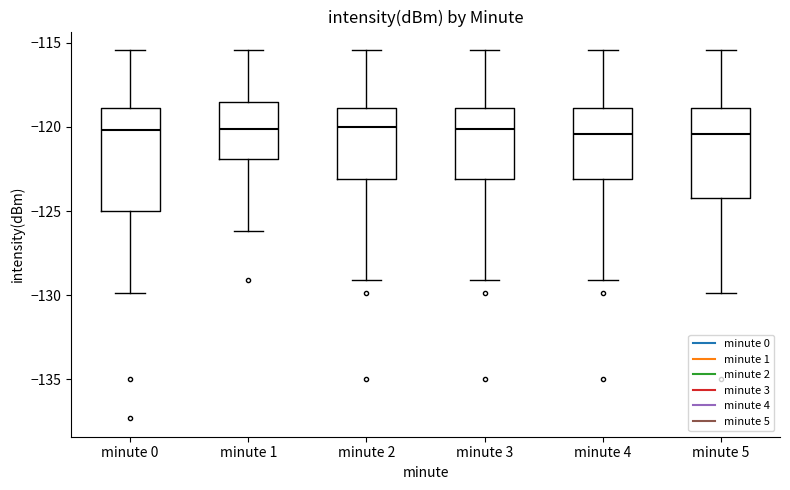

Reading left to right, read every box against the y-axis: the position of its median line, the range the box covers, and the ends of its whiskers. The values are not printed on the chart, so give them approximately, as read against the axis.

minute 0: median -120.0, box -125.0 to -119.0, whiskers -130.0 to -115.5
minute 1: median -120.0, box -122.0 to -118.5, whiskers -126.0 to -115.5
minute 2: median -120.0, box -123.0 to -119.0, whiskers -129.0 to -115.5
minute 3: median -120.0, box -123.0 to -119.0, whiskers -129.0 to -115.5
minute 4: median -120.5, box -123.0 to -119.0, whiskers -129.0 to -115.5
minute 5: median -120.5, box -124.0 to -119.0, whiskers -130.0 to -115.5